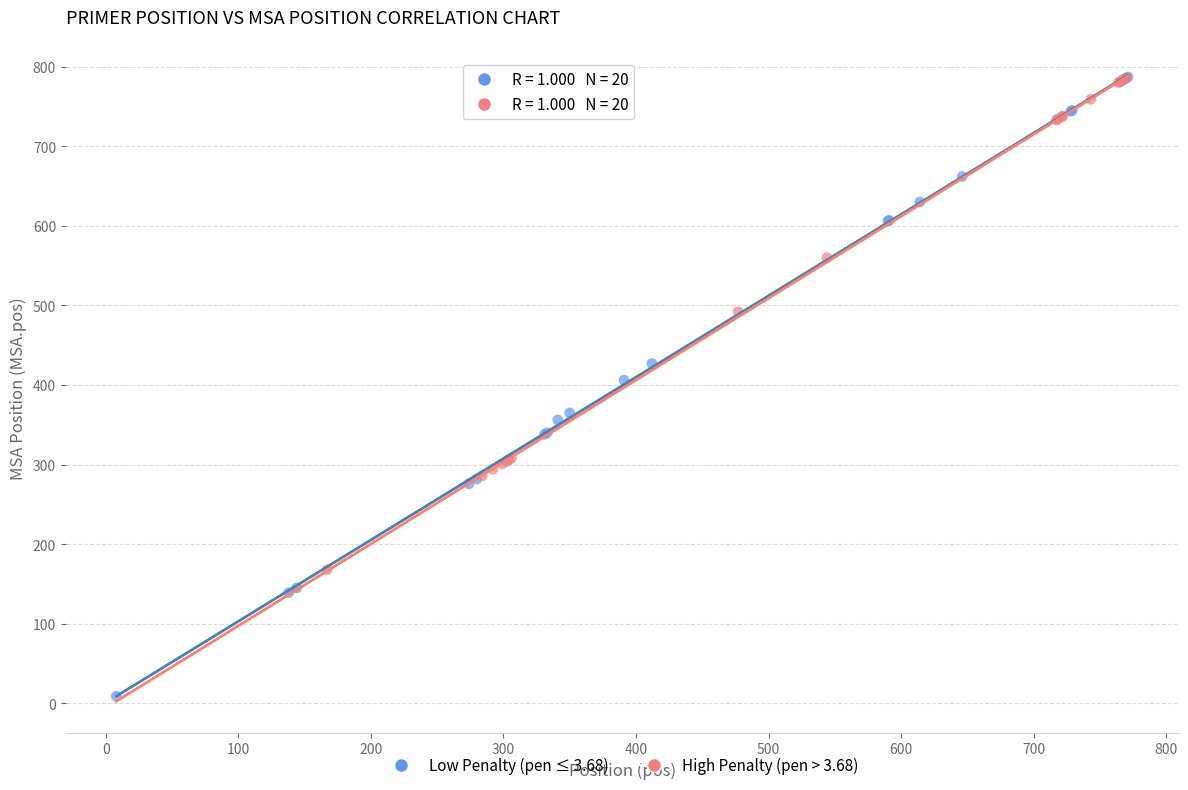

Which series has the widest spread of Y values?

Low Penalty (pen ≤ 3.68)